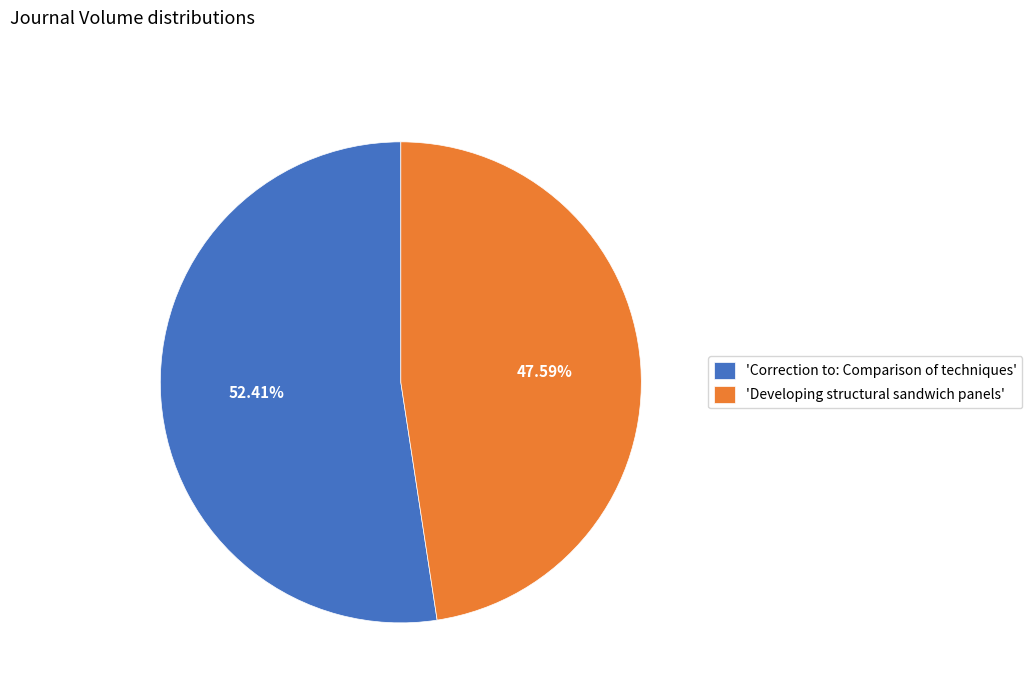

Rank the categories by value from highest to lowest.

'Correction to: Comparison of techniques', 'Developing structural sandwich panels'